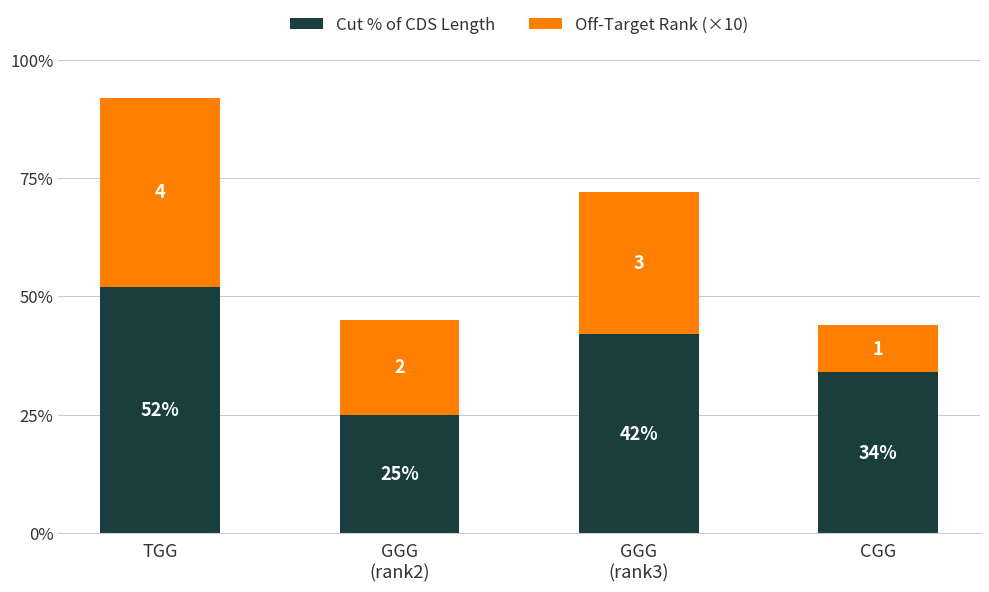

How many distinct data groups are displayed?

2